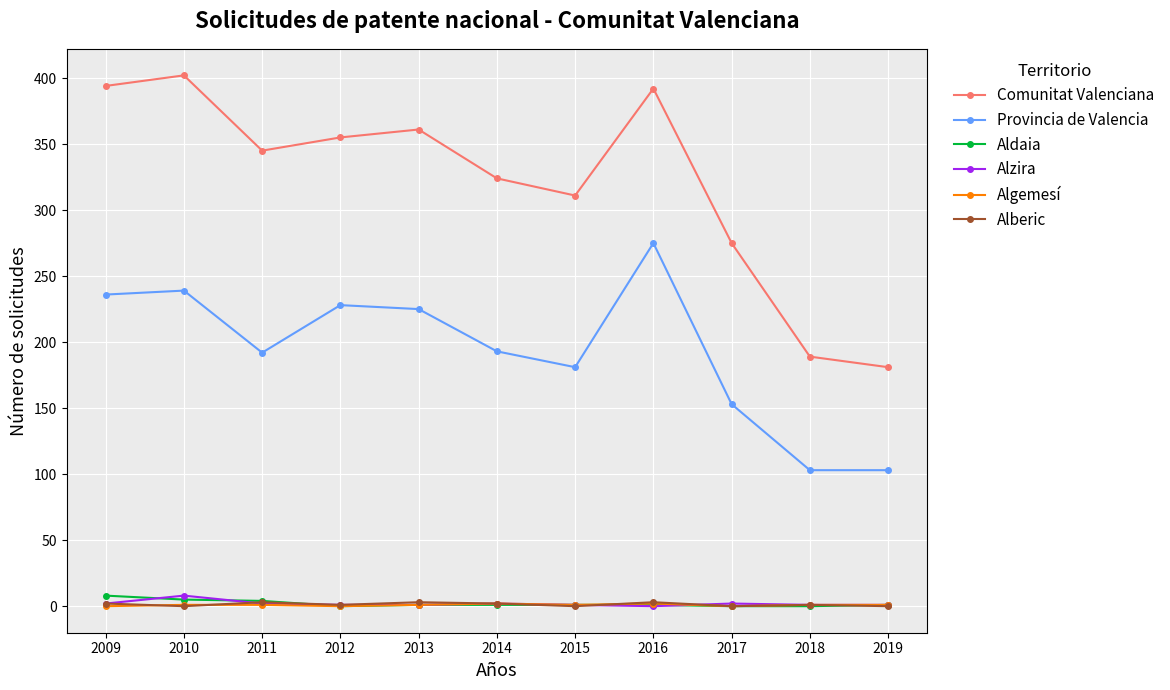

Count the Algemesí values in the range 0 to 1.

9